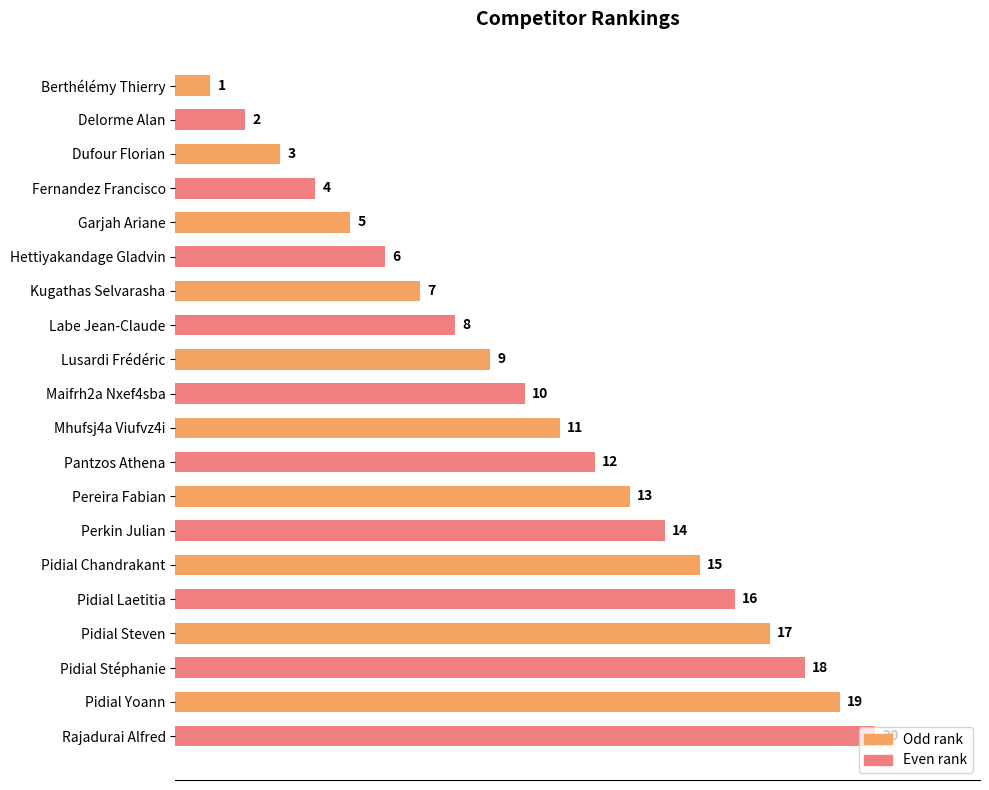

The Even rank series shows 16 at Pidial Chandrakant. True or false?

True